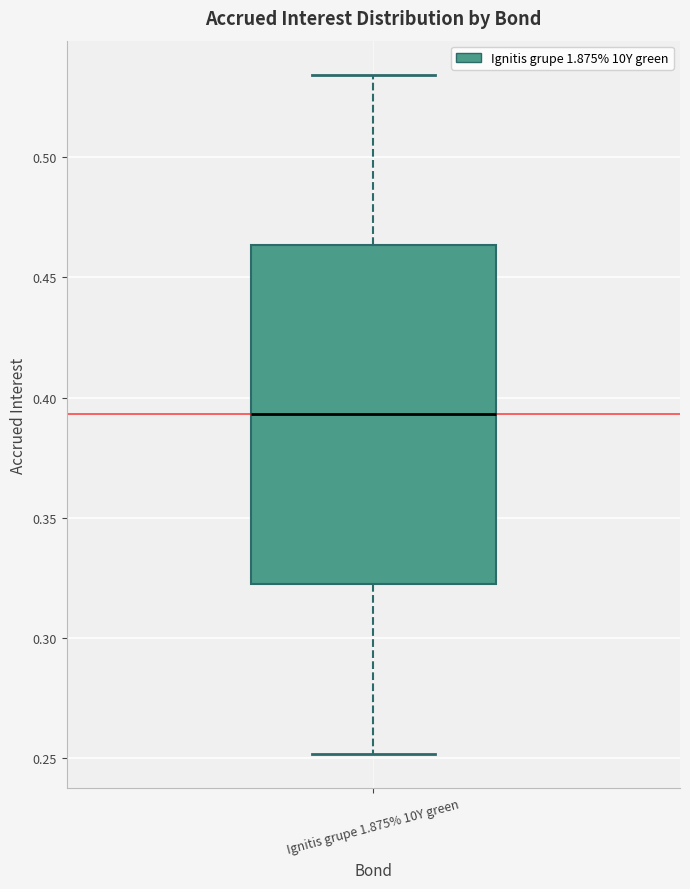

Transcribe this box plot: give where the median line is, the range the box spans, and where the two whiskers end, as read against the y-axis. The values are not printed on the chart, so give them approximately, as read against the axis.

median 0.395, box 0.320 to 0.465, whiskers 0.250 to 0.535